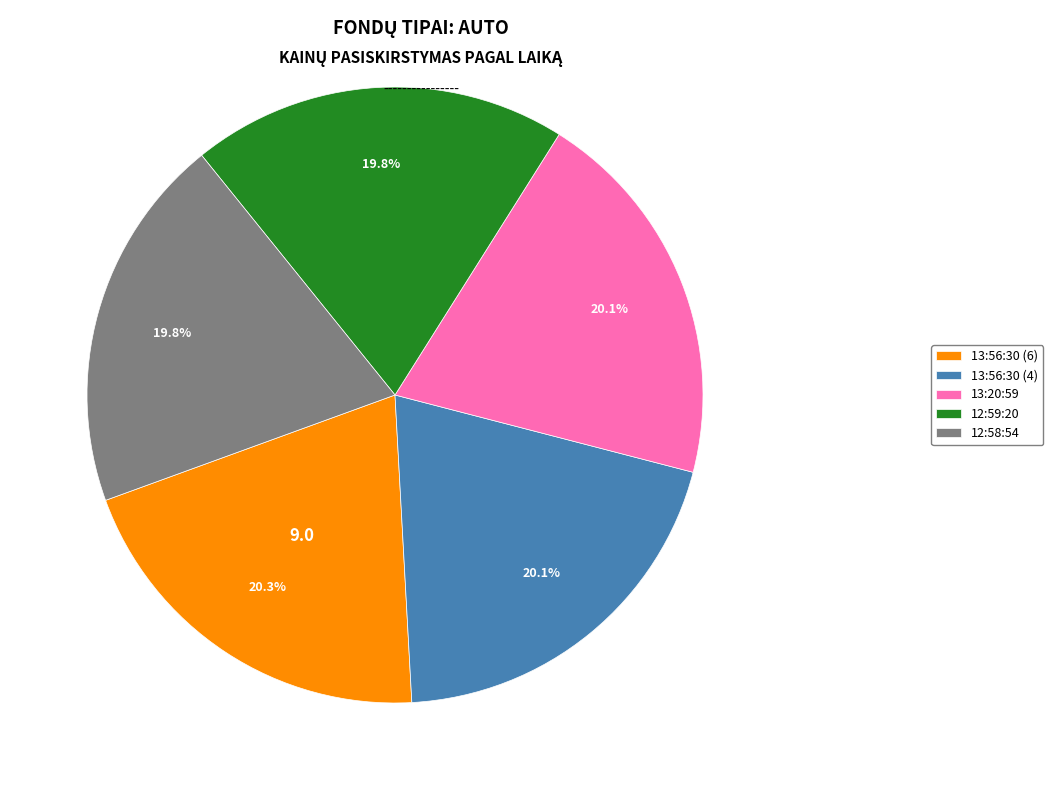

Approximately how many times larger is the value at 13:56:30 (6) compared to 12:59:20?

1.0